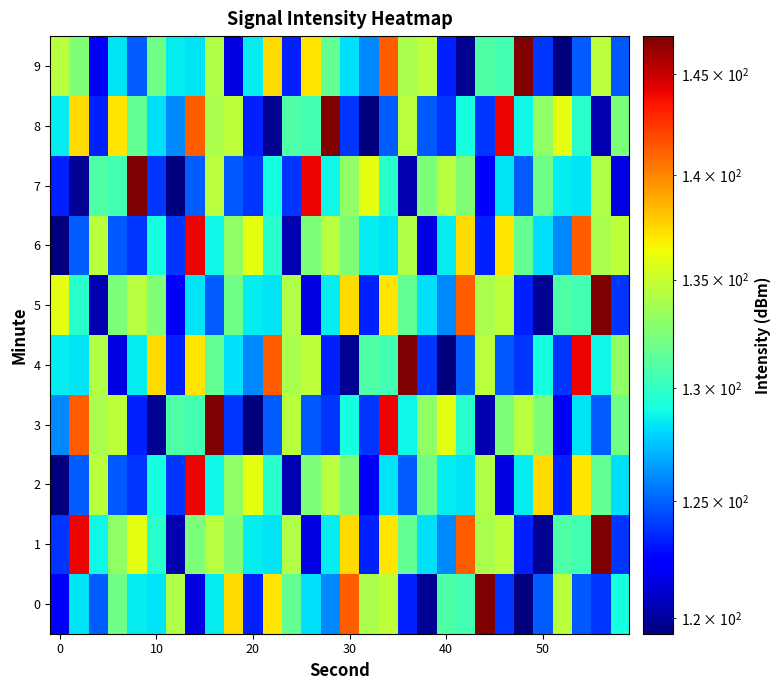

List the series in order of their peak value, lowest first.

2, 6, 0, 1, 3, 4, 5, 7, 8, 9